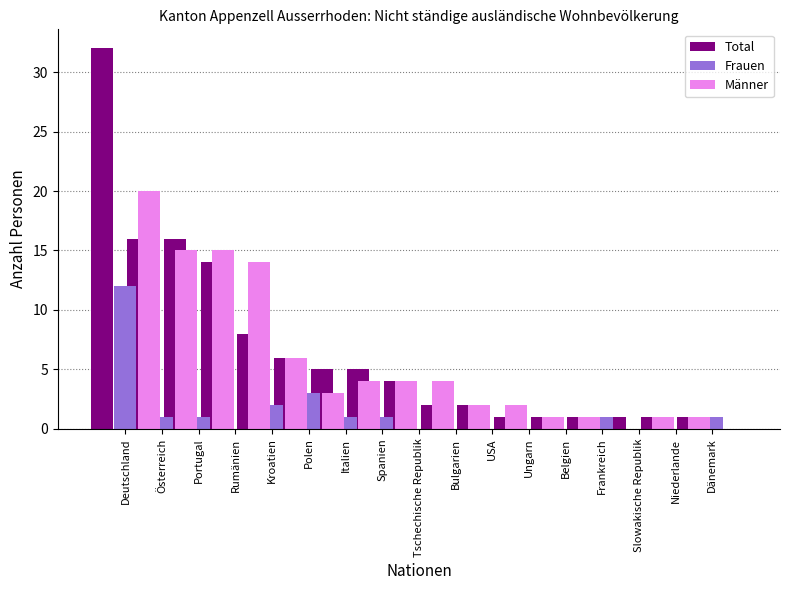

What position from the right is Belgien?

5